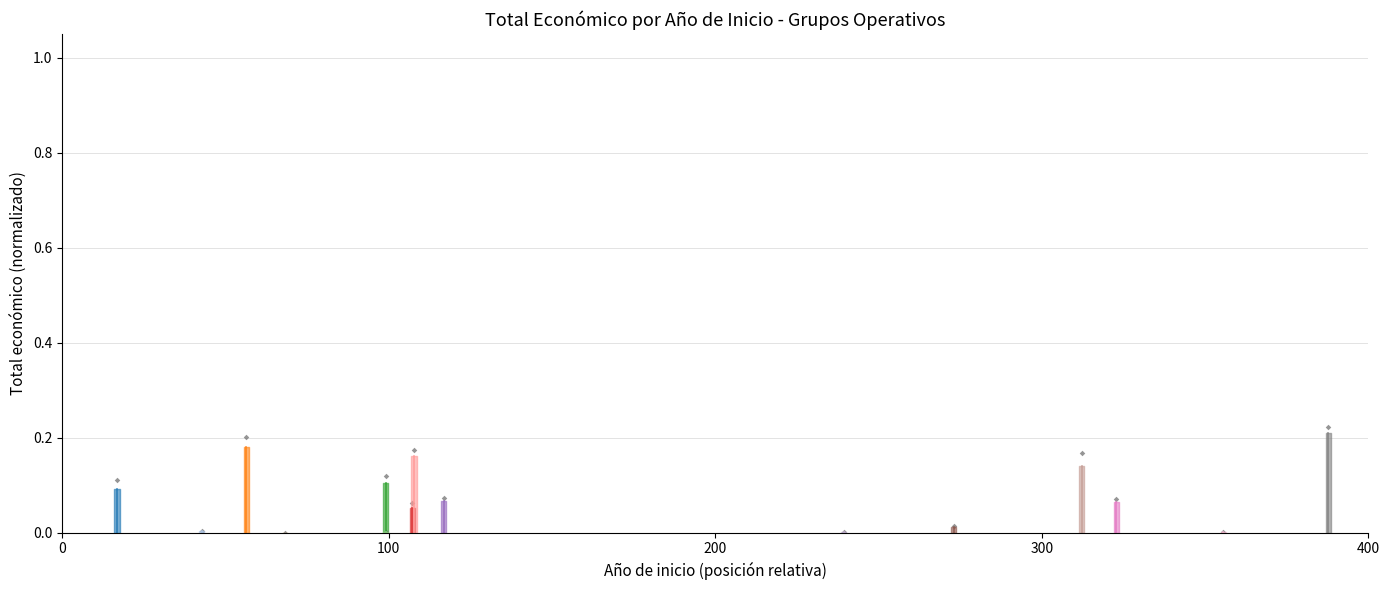

What is the change in value from 0 to 100?

+0.1